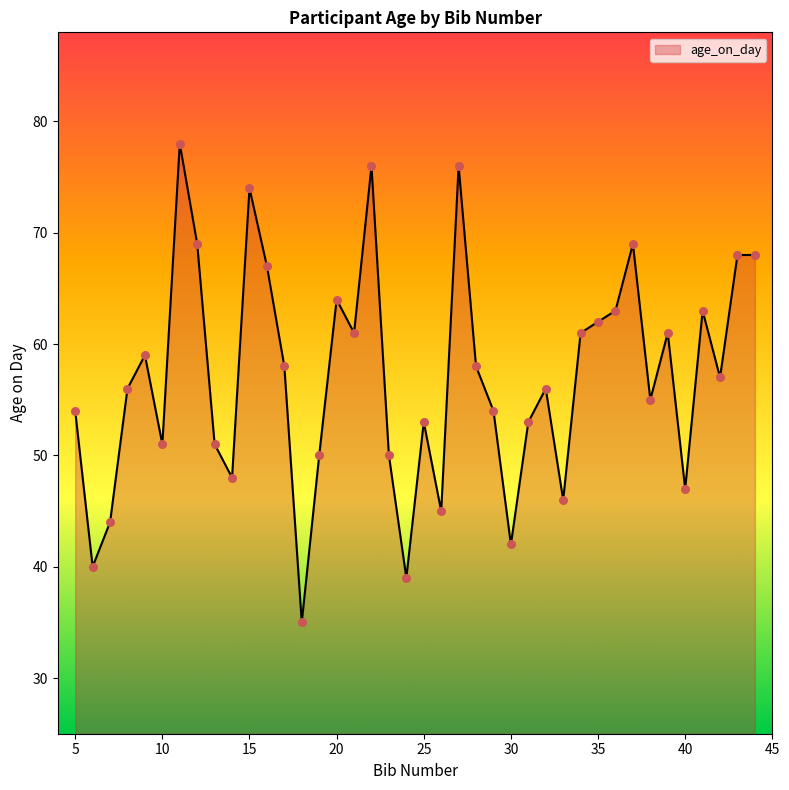

What is the minimum value shown in the chart?

35